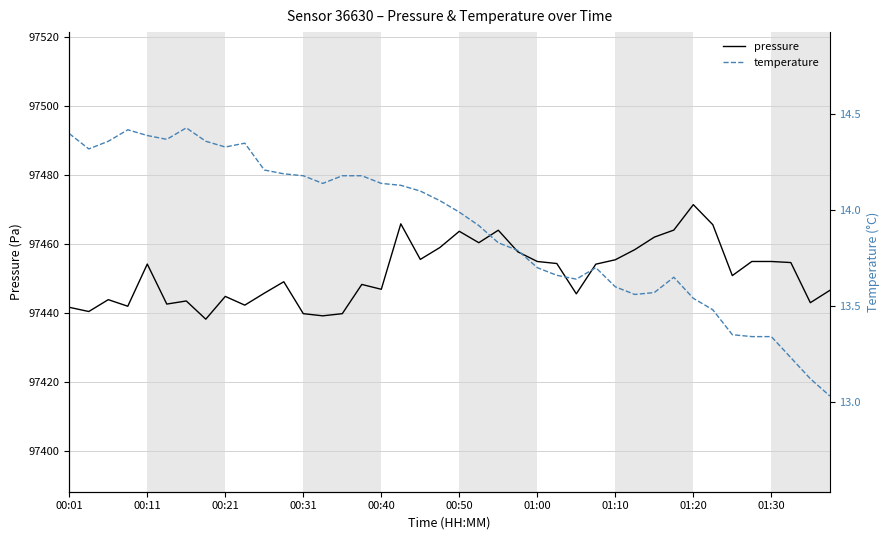

What are all the series names shown in the legend?

pressure, temperature